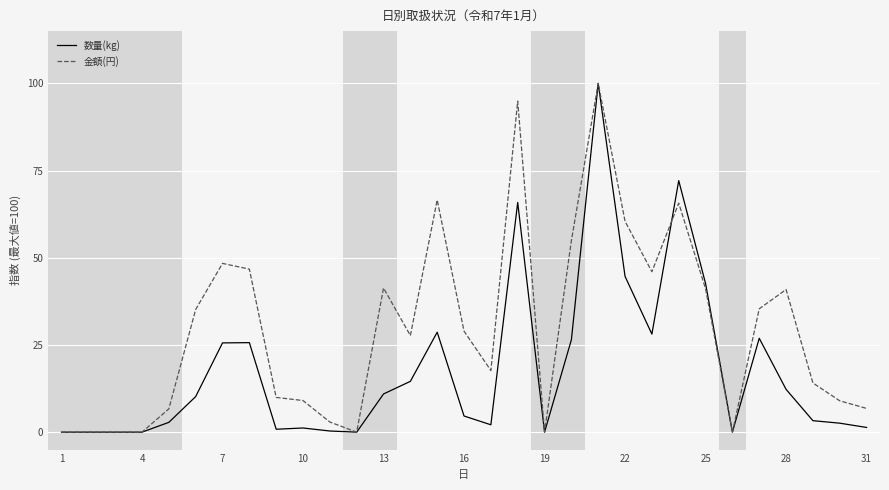

Which series has the largest total across all categories?

金額(円)